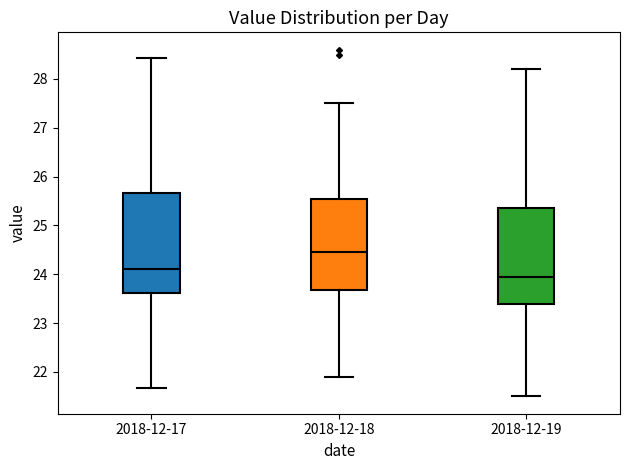

Reading left to right, transcribe this box plot: for each box, give where its median line is, the range the box spans, and where its two whiskers end, as read against the y-axis. The values are not printed on the chart, so give them approximately, as read against the axis.

2018-12-17: median 24.1, box 23.6 to 25.7, whiskers 21.7 to 28.4
2018-12-18: median 24.5, box 23.7 to 25.6, whiskers 21.9 to 27.5
2018-12-19: median 24.0, box 23.4 to 25.4, whiskers 21.5 to 28.2